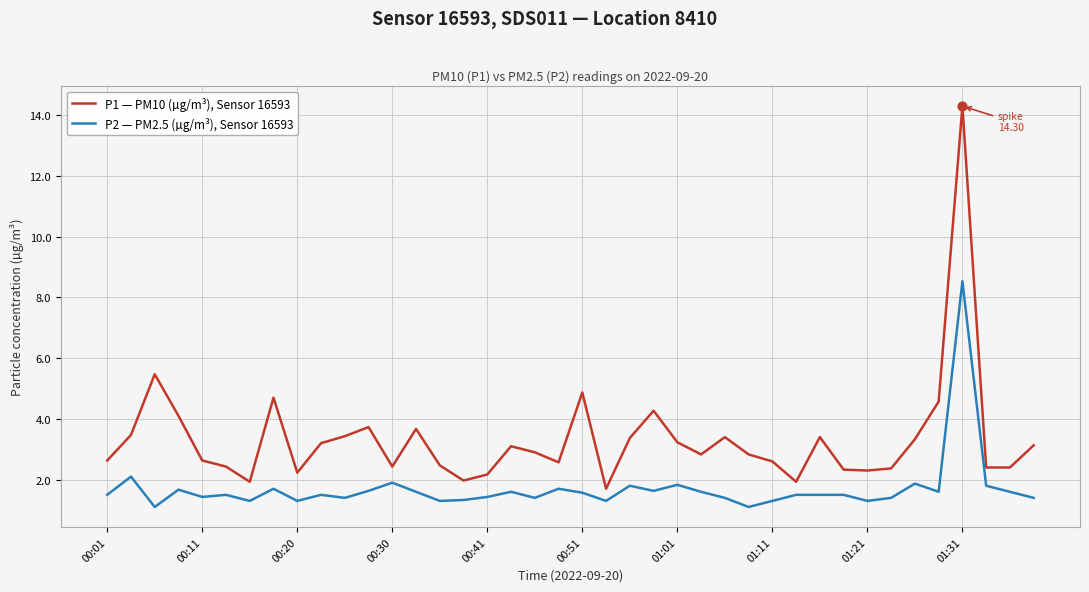

Which series has the largest range (max minus min)?

P1 — PM10 (µg/m³), Sensor 16593